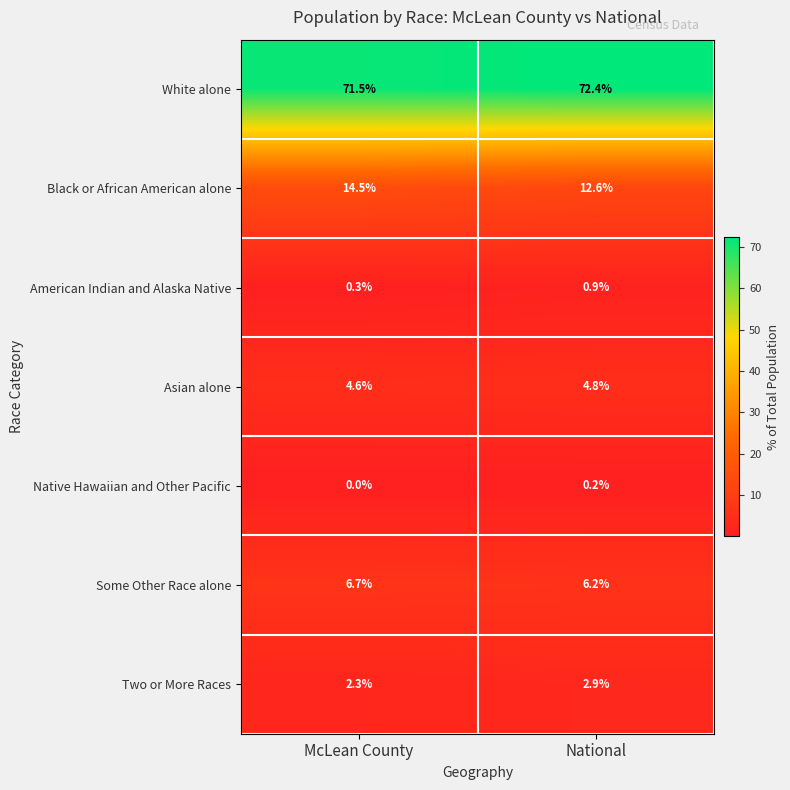

What is the difference between the highest and lowest values at National?

72.2